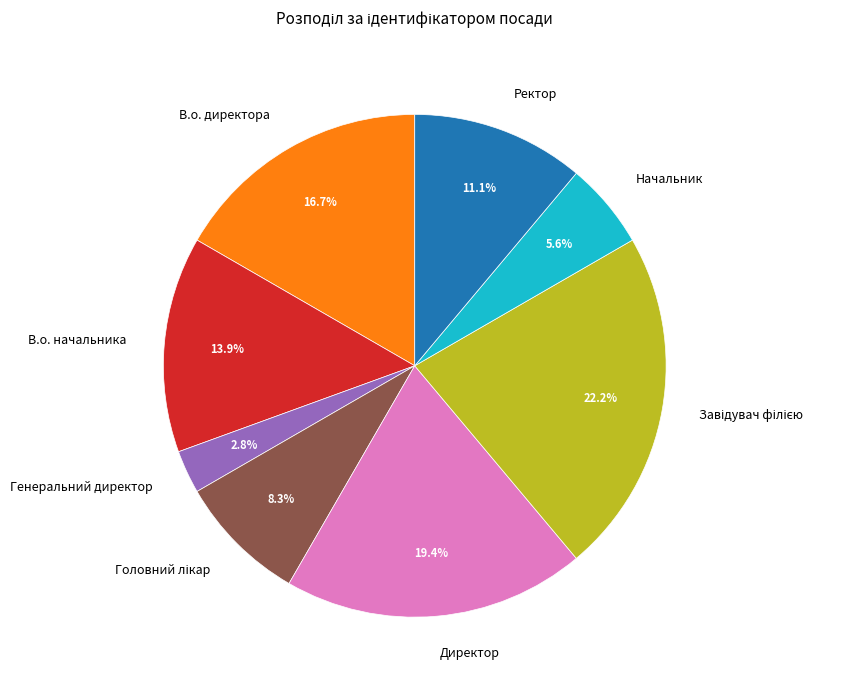

Which category has the smallest portion of the pie?

Генеральний директор